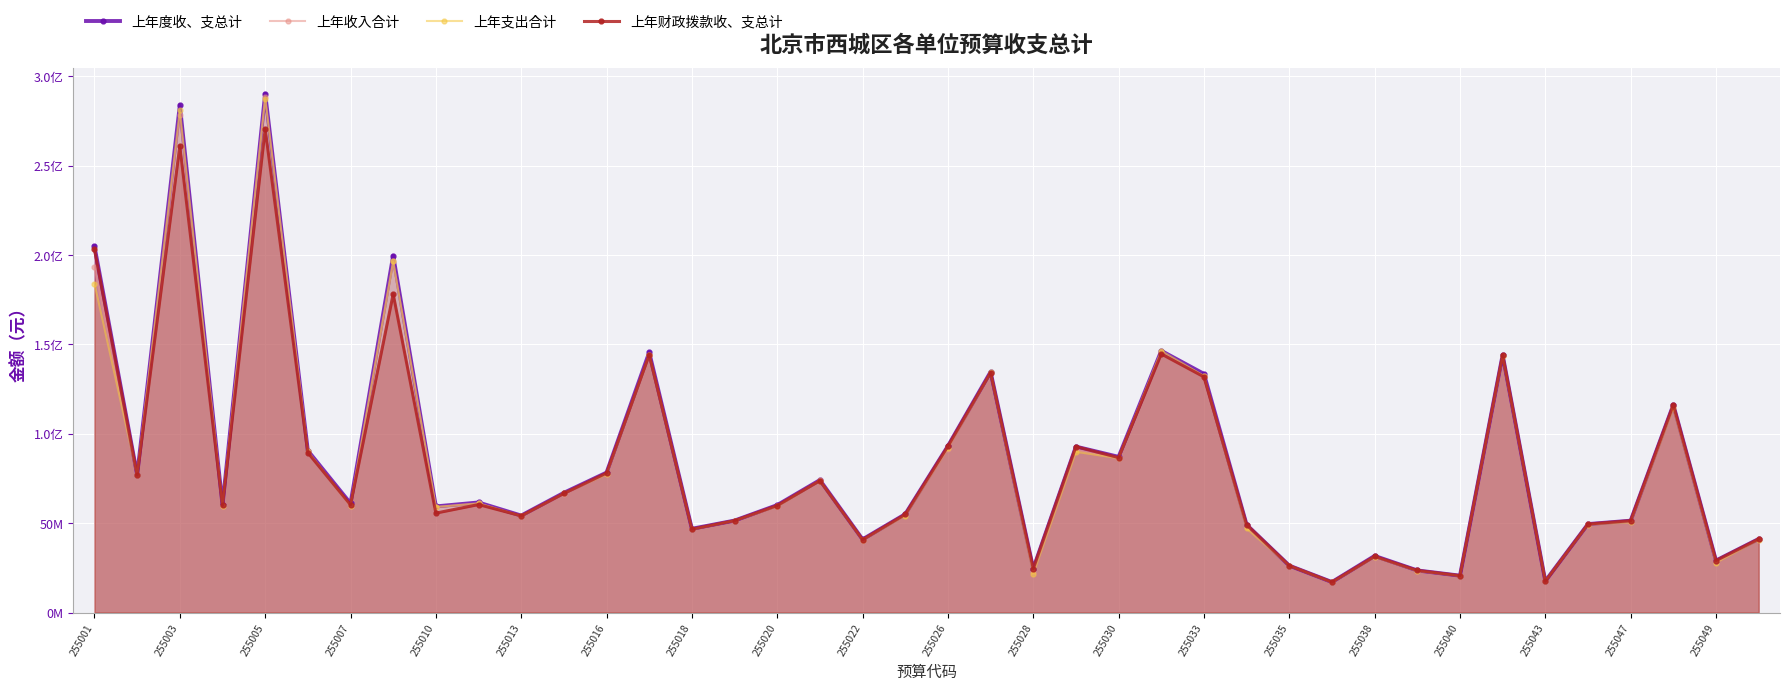

What is the average value of the 上年度收、支总计 series?

84763095.8